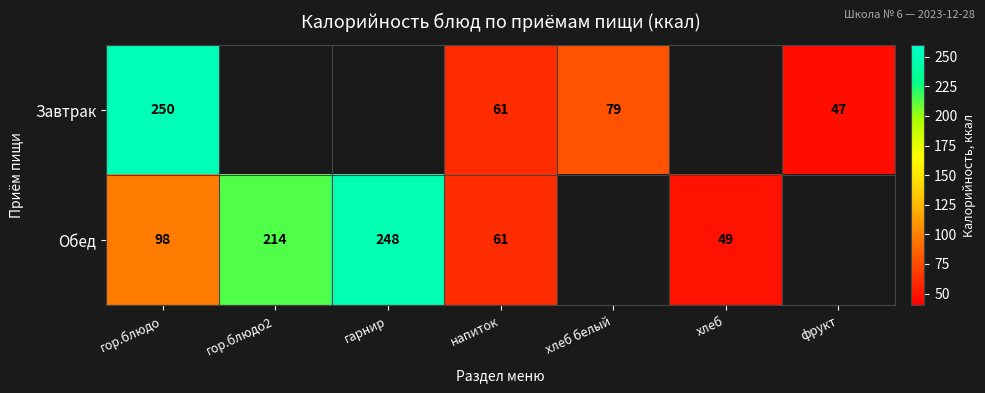

What is the difference between the Обед values at напиток and хлеб?

12